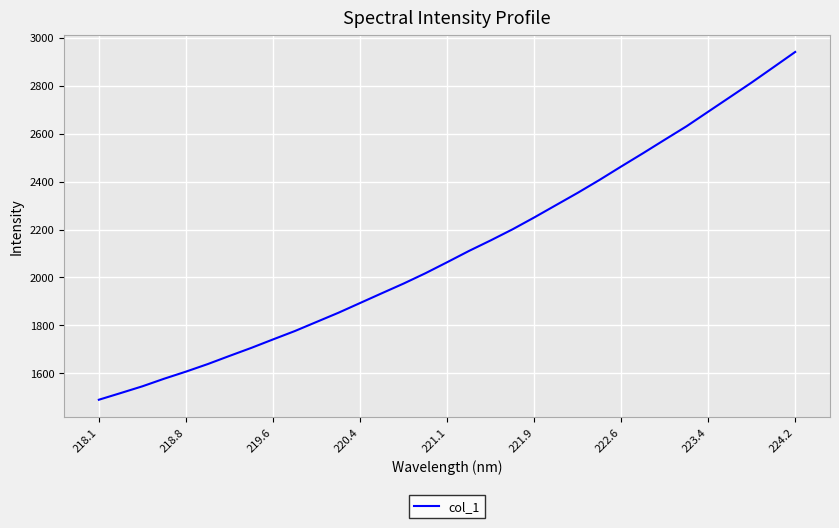

What is the greatest value displayed?

2941.4